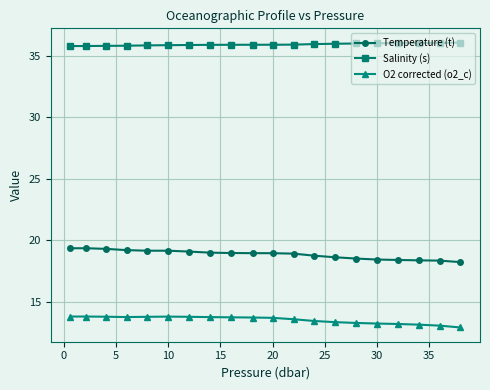

How many distinct data groups are displayed?

3